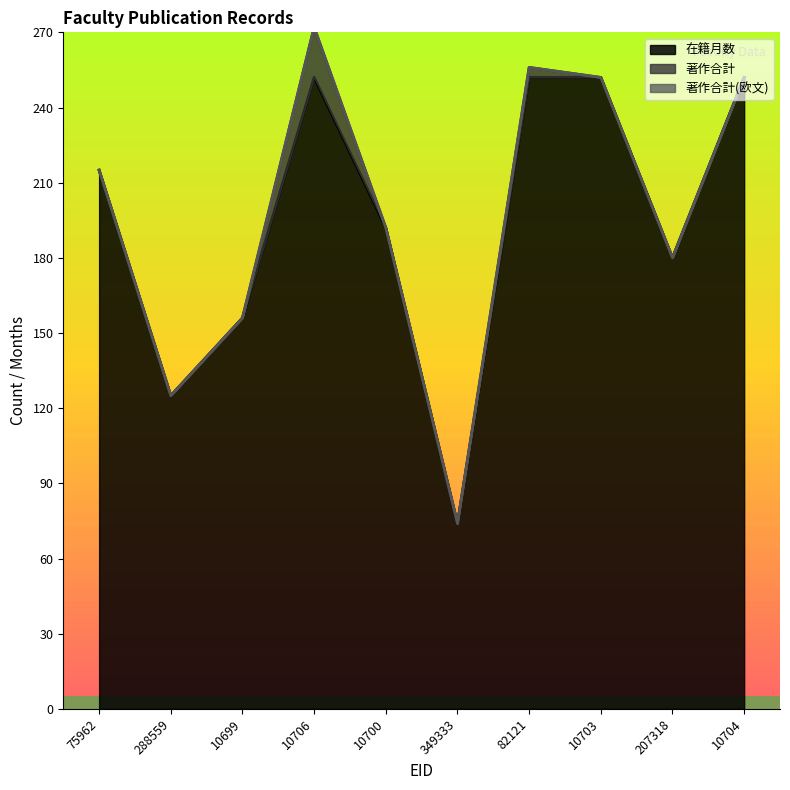

Does the chart have visible grid lines?

No